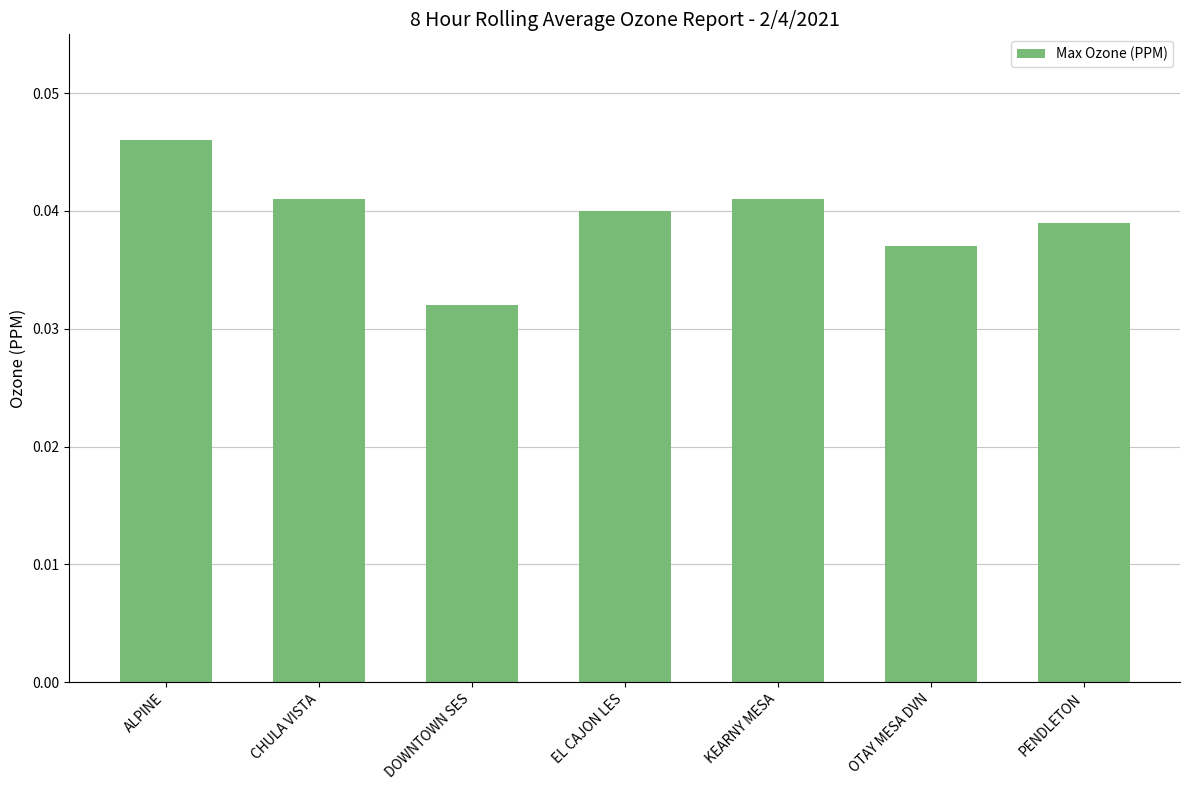

How many bars are there in total?

7